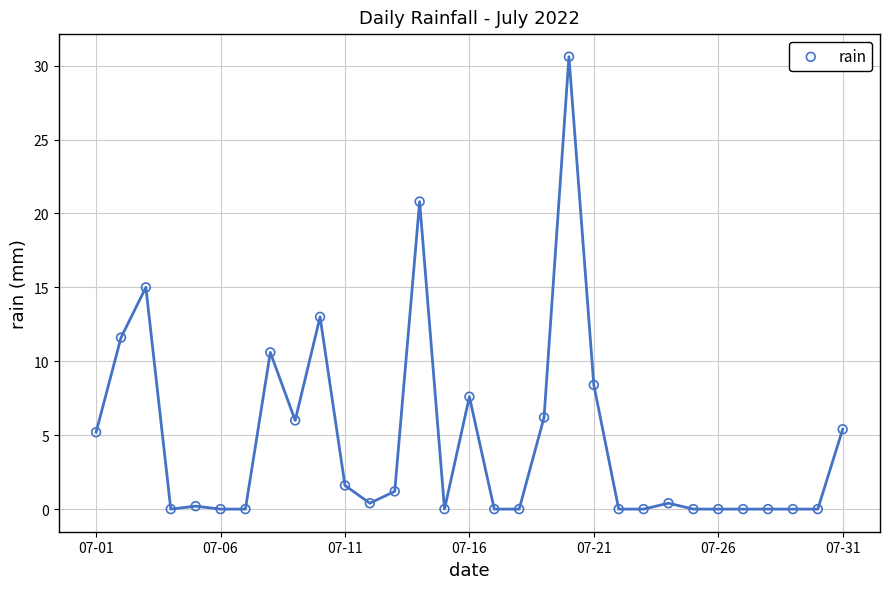

What is the range of Y values (max minus min)?

30.6